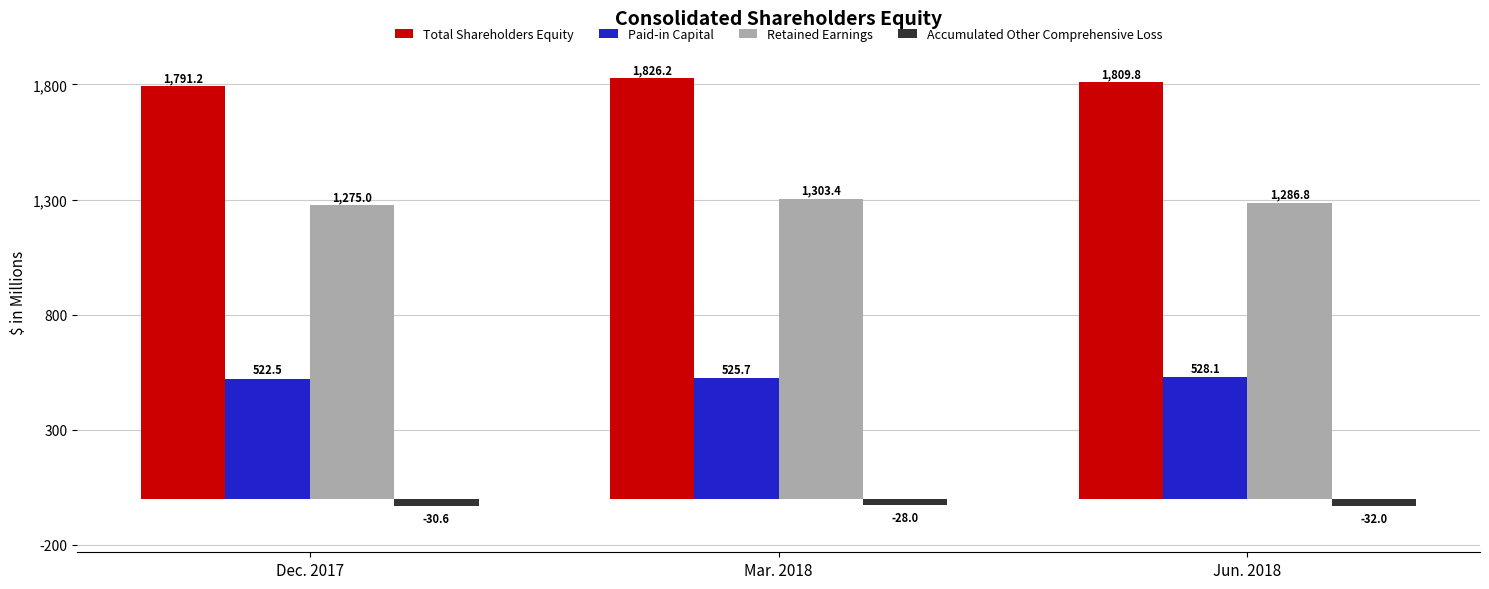

What is the label of the 1st bar from the left?

Dec. 2017